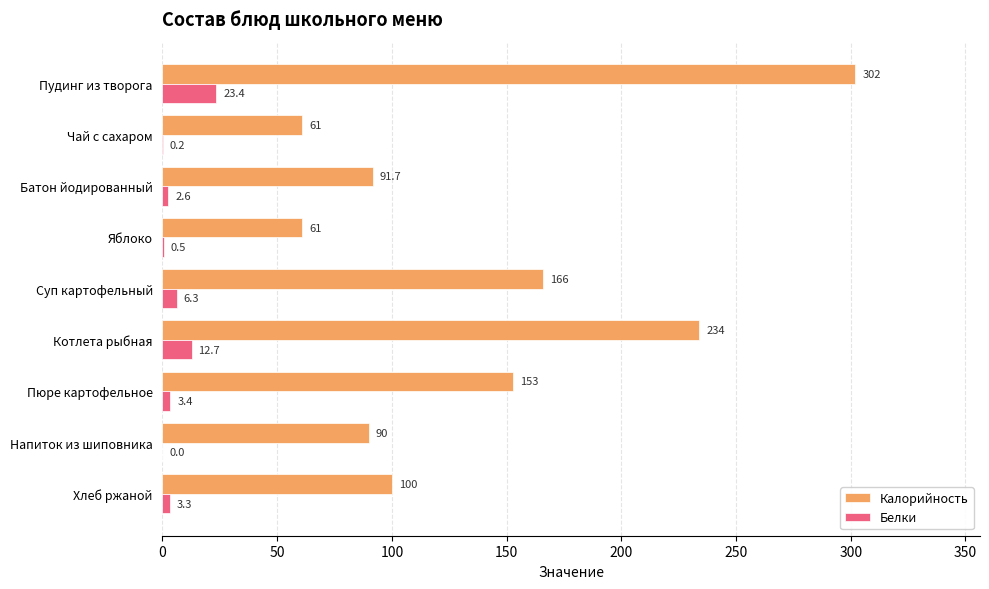

What is the highest value of the Белки series?

23.4